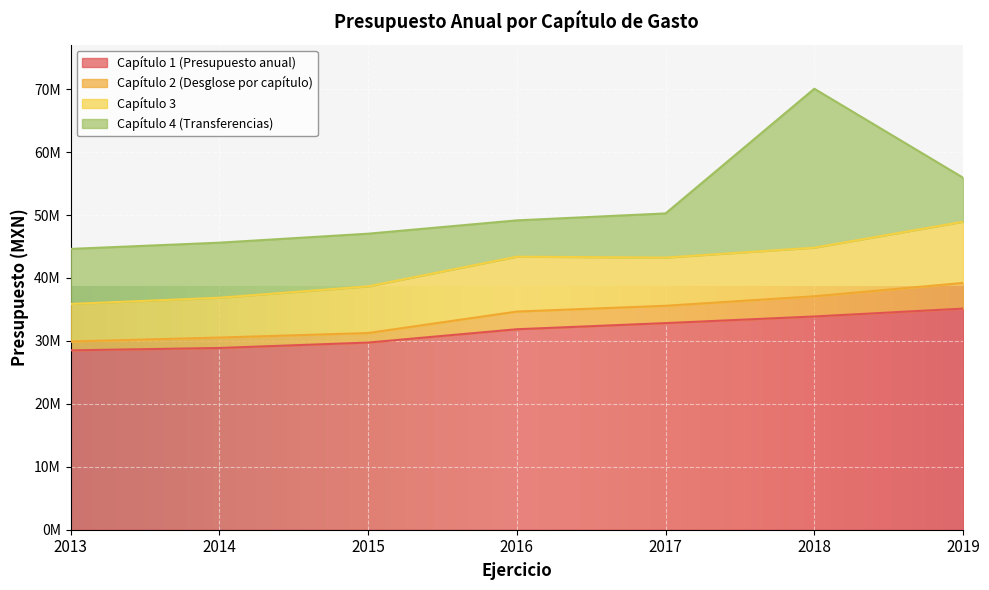

What are all the series names shown in the legend?

Capítulo 1 (Presupuesto anual), Capítulo 2 (Desglose por capítulo), Capítulo 3, Capítulo 4 (Transferencias)